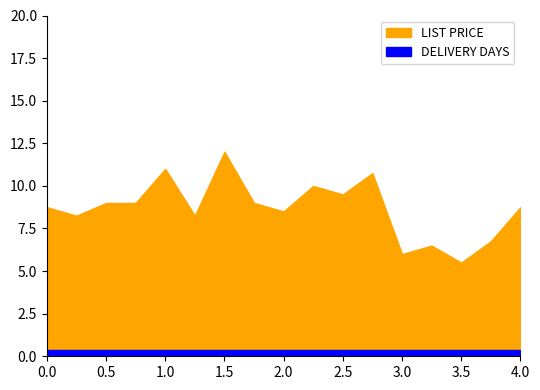

The value of DELIVERY DAYS at WMT-998K is 3.6. True or false?

False